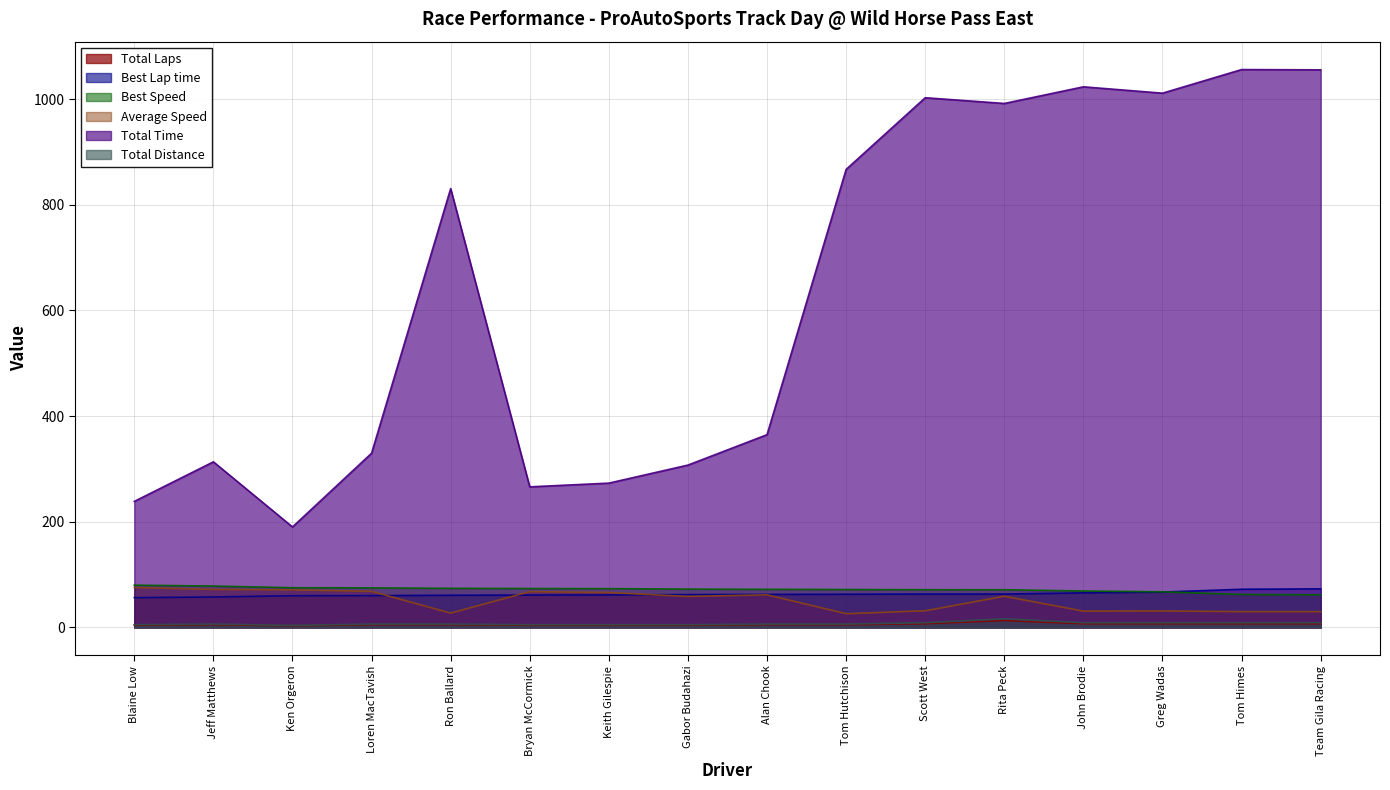

How many distinct data groups are displayed?

6